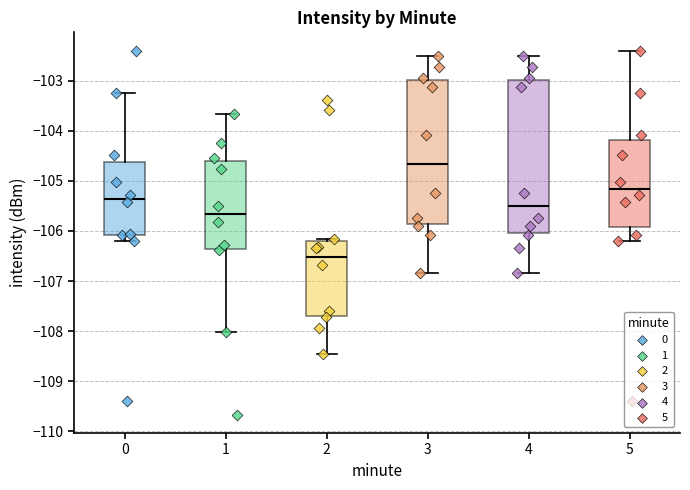

Where does the median line of the box at x = 2 sit on the y-axis? The values are not printed on the chart, so give them approximately, as read against the axis.

-106.5